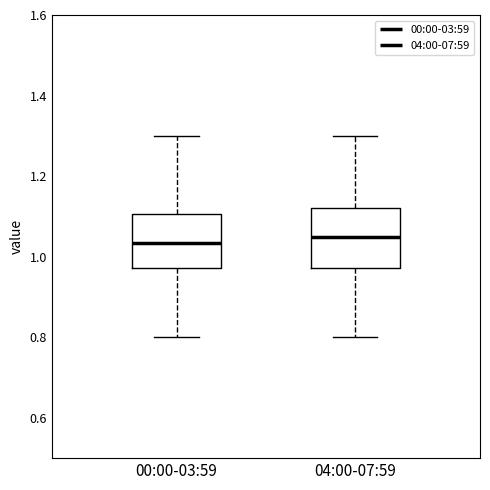

Reading left to right, transcribe this box plot: for each box, give where its median line is, the range the box spans, and where its two whiskers end, as read against the y-axis. The values are not printed on the chart, so give them approximately, as read against the axis.

00:00-03:59: median 1.04, box 0.98 to 1.10, whiskers 0.80 to 1.30
04:00-07:59: median 1.06, box 0.98 to 1.12, whiskers 0.80 to 1.30